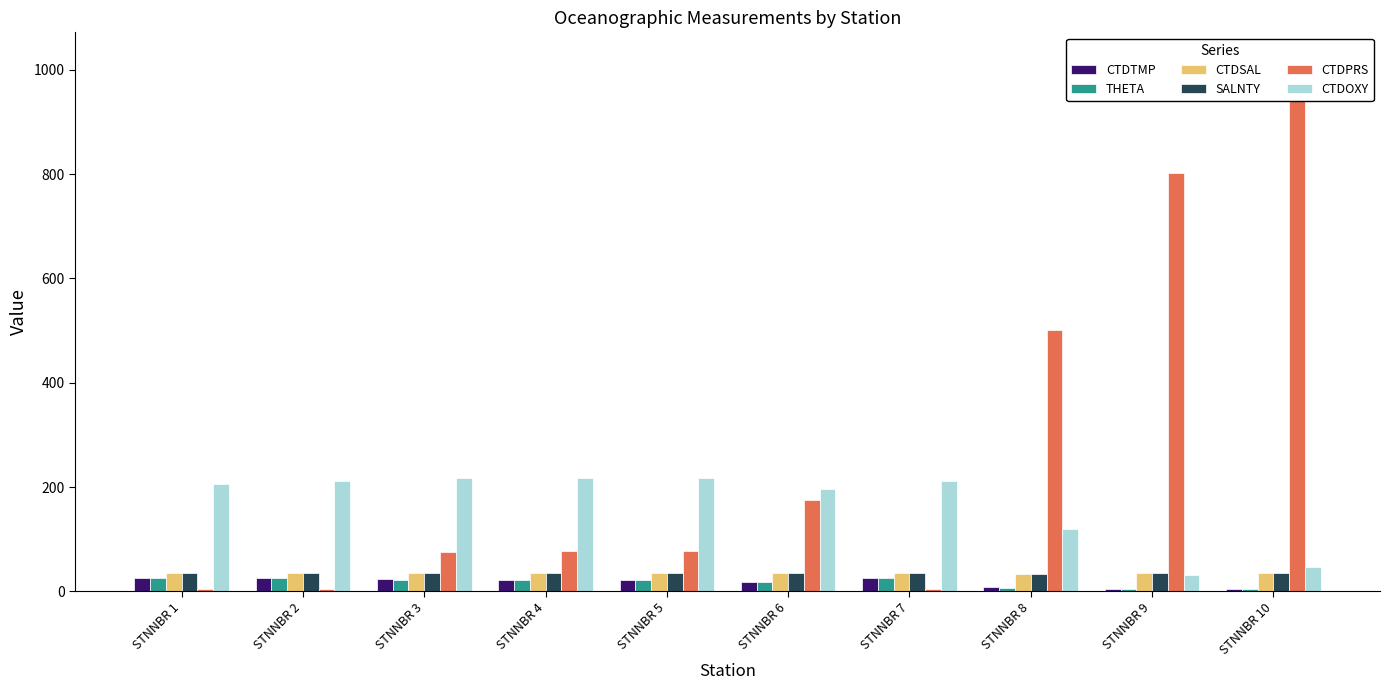

Which series has the widest spread of values?

CTDPRS